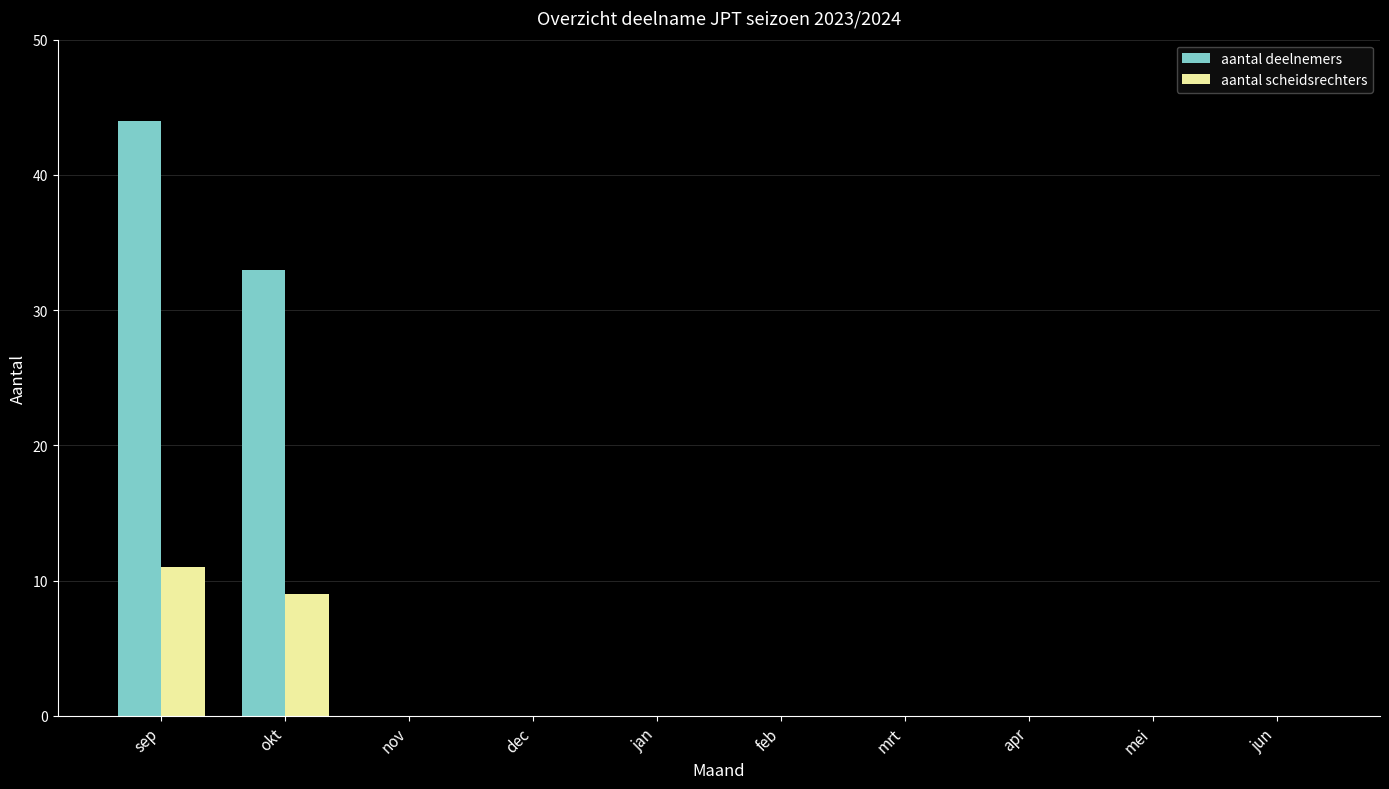

At which label is aantal deelnemers closest to 22?

okt